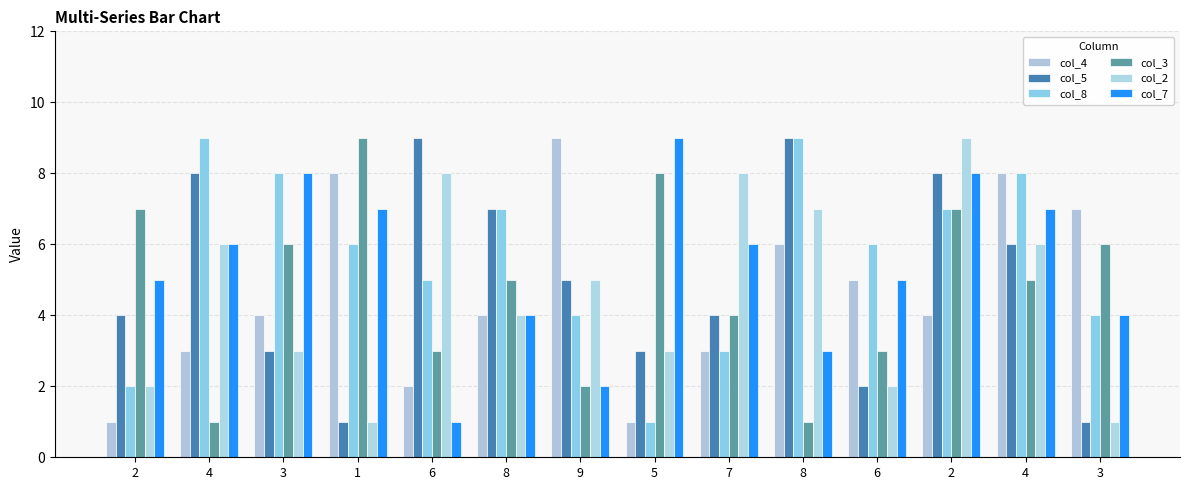

True or false: col_3 has a value of 14 at 1.

False